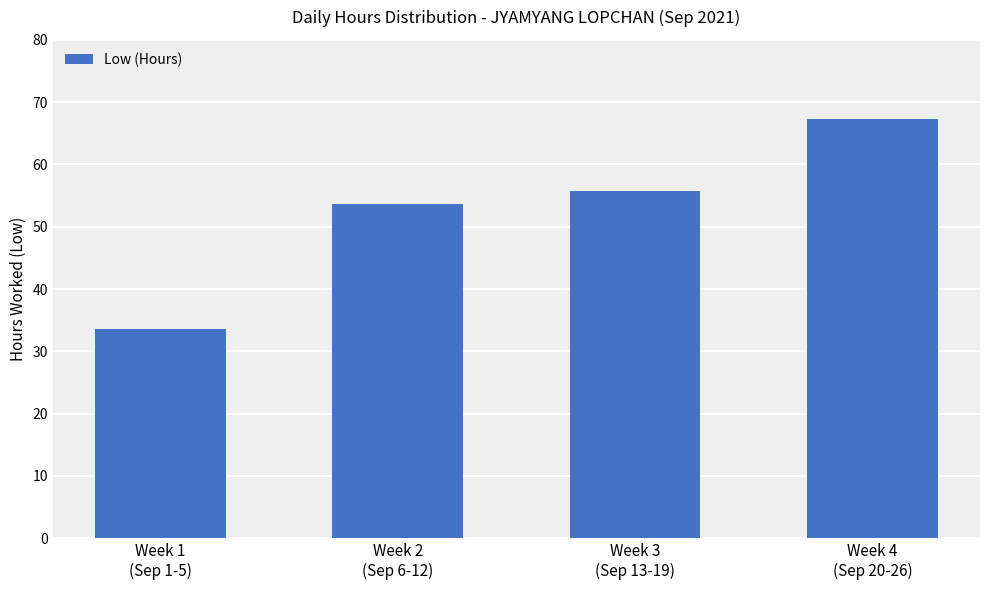

List the labels in order of value, largest first.

Week 4
(Sep 20-26), Week 3
(Sep 13-19), Week 2
(Sep 6-12), Week 1
(Sep 1-5)